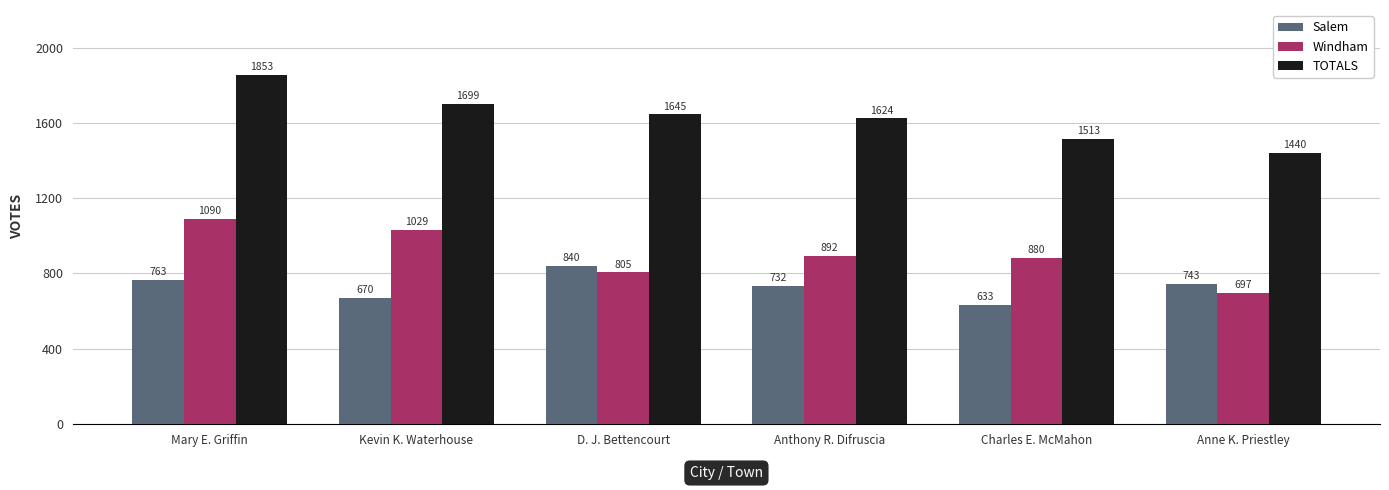

Reading left to right, extract all data points from this chart.

Salem: Mary E. Griffin=763	Kevin K. Waterhouse=670	D. J. Bettencourt=840	Anthony R. Difruscia=732	Charles E. McMahon=633	Anne K. Priestley=743
Windham: Mary E. Griffin=1090	Kevin K. Waterhouse=1029	D. J. Bettencourt=805	Anthony R. Difruscia=892	Charles E. McMahon=880	Anne K. Priestley=697
TOTALS: Mary E. Griffin=1853	Kevin K. Waterhouse=1699	D. J. Bettencourt=1645	Anthony R. Difruscia=1624	Charles E. McMahon=1513	Anne K. Priestley=1440